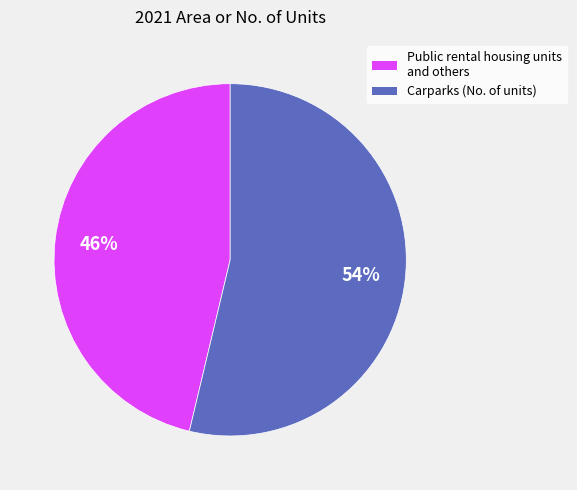

Which category has the smallest portion of the pie?

Public rental housing units and others